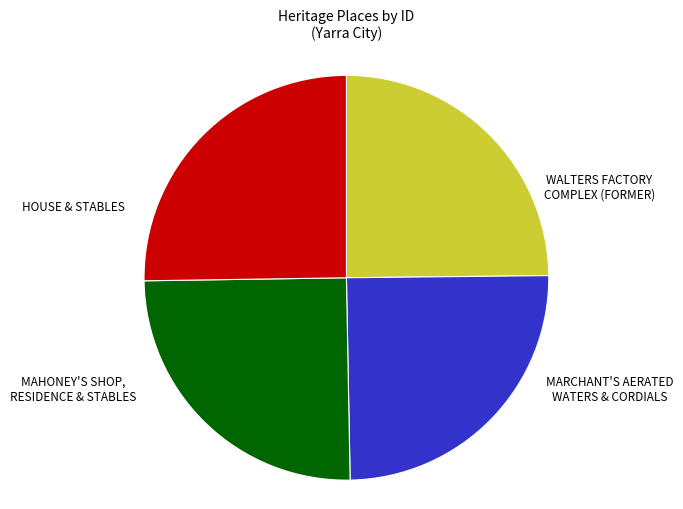

Is there a majority slice in this chart?

No